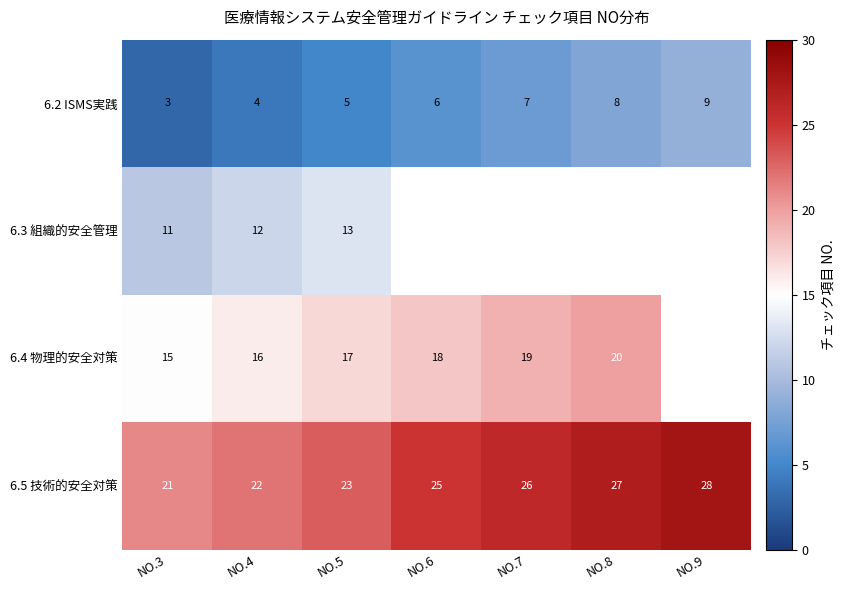

At which category is the sum across all series the highest?

NO.5